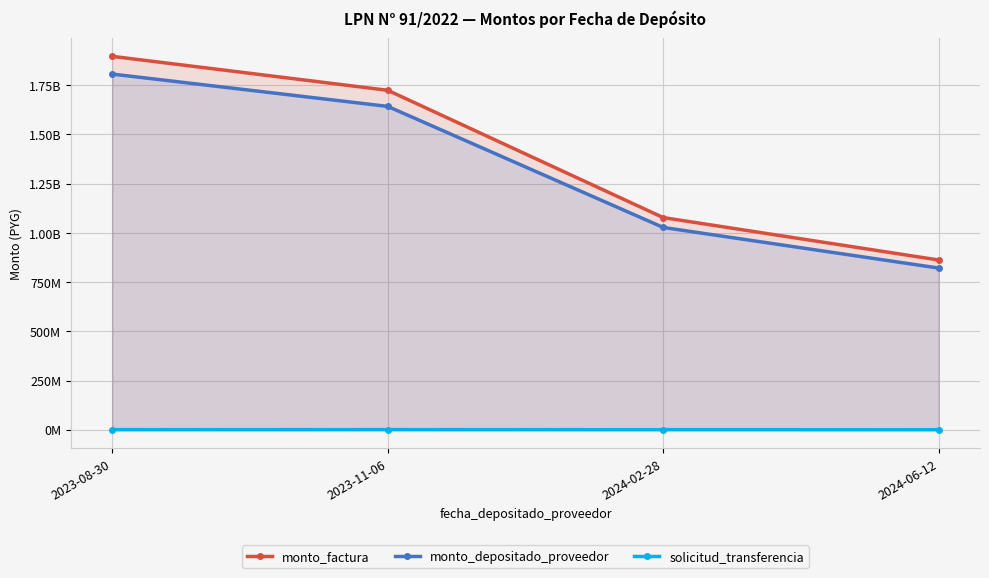

What is the sum of the monto_depositado_proveedor values at 2023-08-30 and 2024-02-28?

2834034698